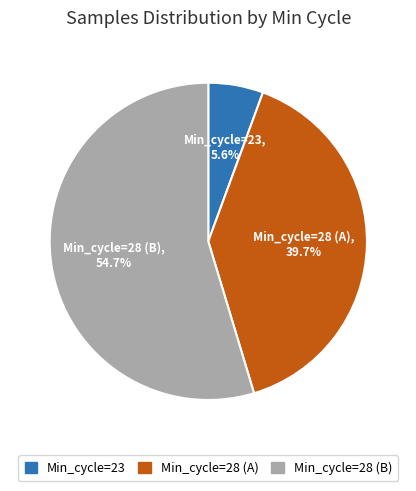

Is there any slice that represents more than half of the pie?

Yes